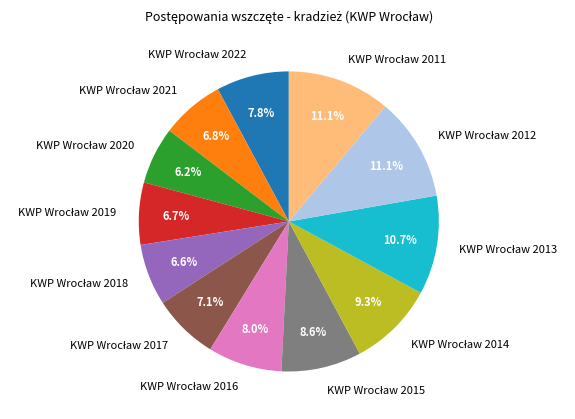

Is there a majority slice in this chart?

No